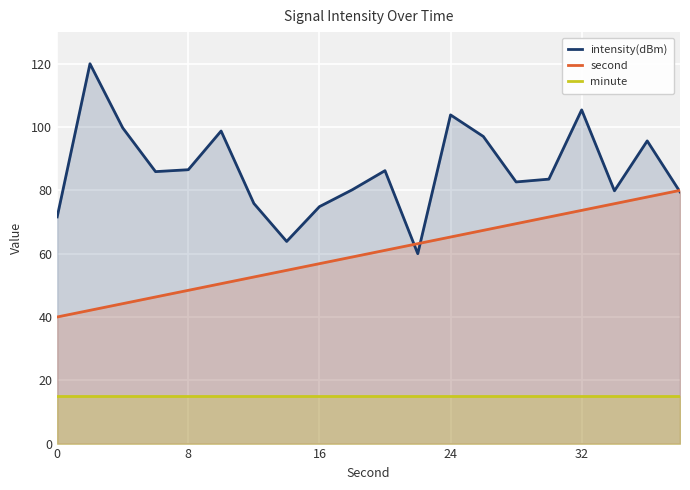

What is the total value across all series at 9?

154.1